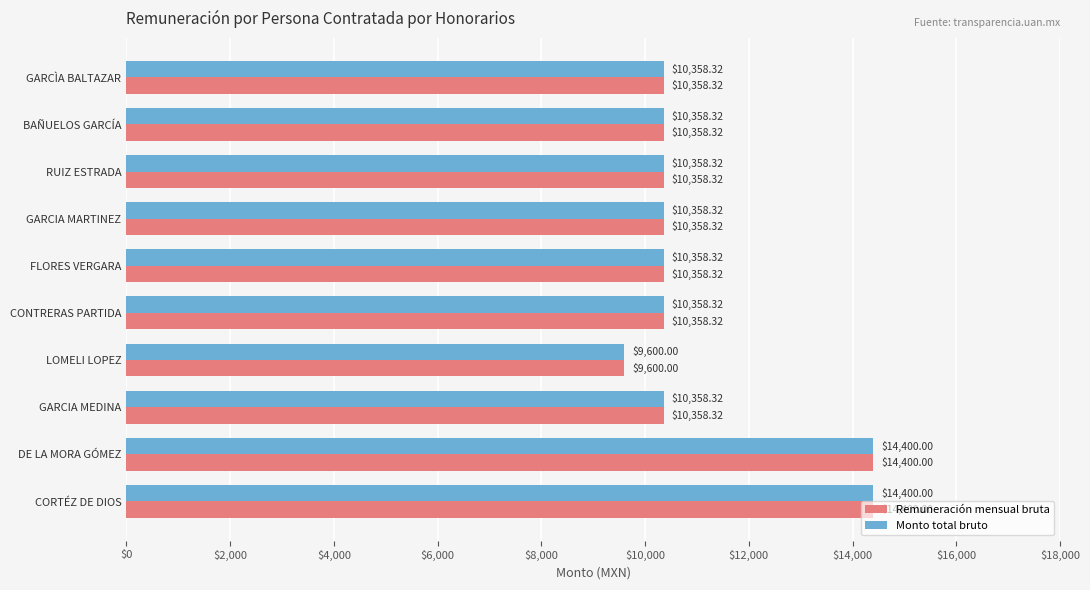

What is the average value of the Remuneración mensual bruta series?

11090.8